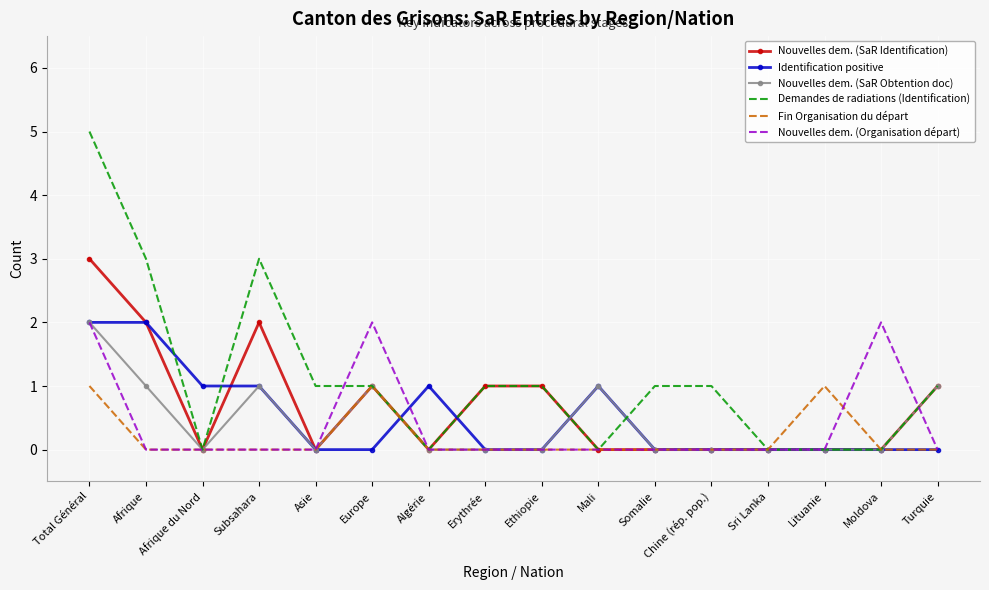

Reading right to left, what are all the values shown in this chart?

Nouvelles dem. (SaR Identification): Turquie=1	Moldova=0	Lituanie=0	Sri Lanka=0	Chine (rép. pop.)=0	Somalie=0	Mali=0	Ethiopie=1	Erythrée=1	Algérie=0	Europe=1	Asie=0	Subsahara=2	Afrique du Nord=0	Afrique=2	Total Général=3
Identification positive: Turquie=0	Moldova=0	Lituanie=0	Sri Lanka=0	Chine (rép. pop.)=0	Somalie=0	Mali=1	Ethiopie=0	Erythrée=0	Algérie=1	Europe=0	Asie=0	Subsahara=1	Afrique du Nord=1	Afrique=2	Total Général=2
Nouvelles dem. (SaR Obtention doc): Turquie=1	Moldova=0	Lituanie=0	Sri Lanka=0	Chine (rép. pop.)=0	Somalie=0	Mali=1	Ethiopie=0	Erythrée=0	Algérie=0	Europe=1	Asie=0	Subsahara=1	Afrique du Nord=0	Afrique=1	Total Général=2
Demandes de radiations (Identification): Turquie=1	Moldova=0	Lituanie=0	Sri Lanka=0	Chine (rép. pop.)=1	Somalie=1	Mali=0	Ethiopie=1	Erythrée=1	Algérie=0	Europe=1	Asie=1	Subsahara=3	Afrique du Nord=0	Afrique=3	Total Général=5
Fin Organisation du départ: Turquie=0	Moldova=0	Lituanie=1	Sri Lanka=0	Chine (rép. pop.)=0	Somalie=0	Mali=0	Ethiopie=0	Erythrée=0	Algérie=0	Europe=1	Asie=0	Subsahara=0	Afrique du Nord=0	Afrique=0	Total Général=1
Nouvelles dem. (Organisation départ): Turquie=0	Moldova=2	Lituanie=0	Sri Lanka=0	Chine (rép. pop.)=0	Somalie=0	Mali=0	Ethiopie=0	Erythrée=0	Algérie=0	Europe=2	Asie=0	Subsahara=0	Afrique du Nord=0	Afrique=0	Total Général=2